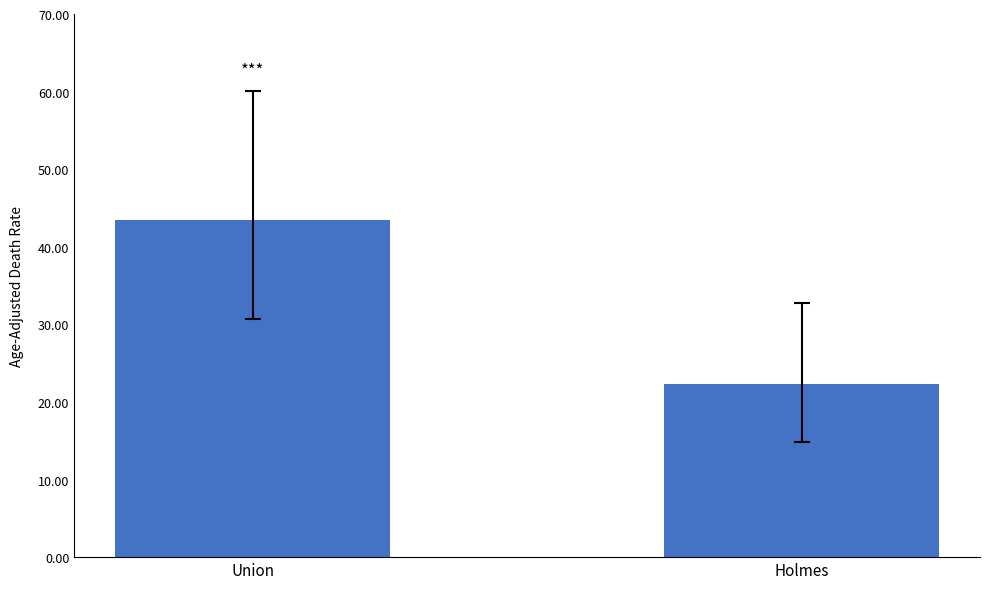

Rank the categories by value from lowest to highest.

Holmes, Union